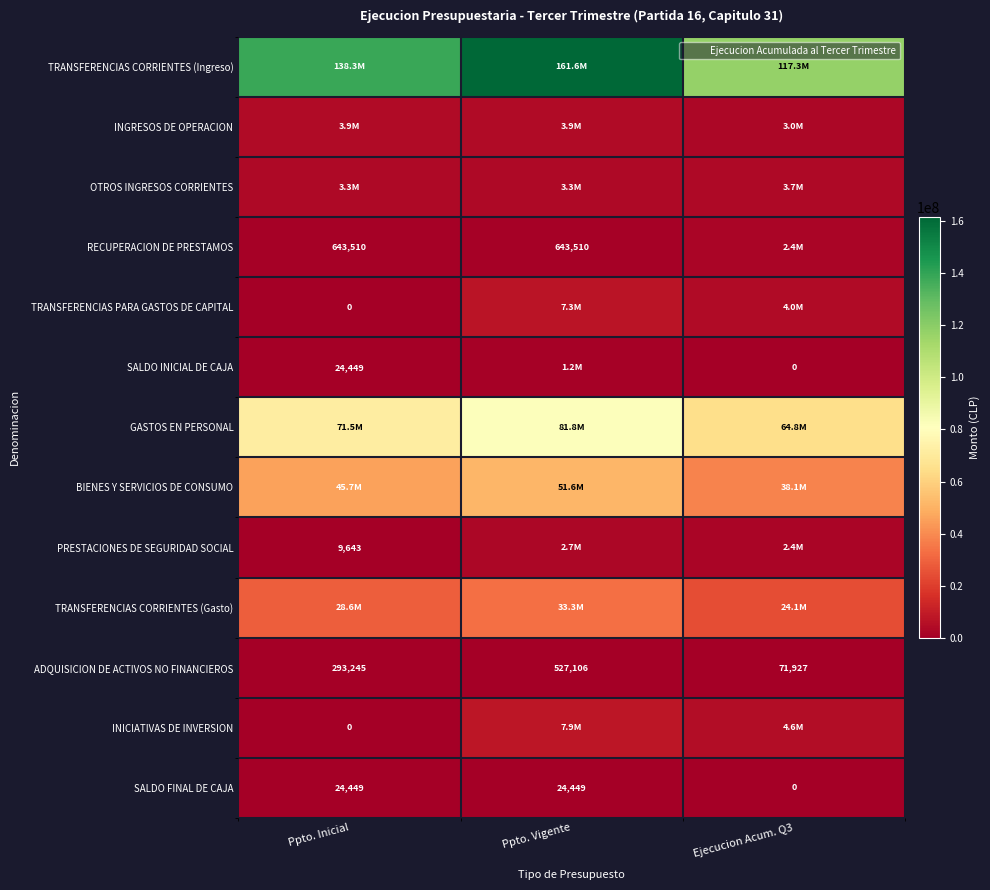

How many GASTOS EN PERSONAL values are between 64767125 and 81773846?

3